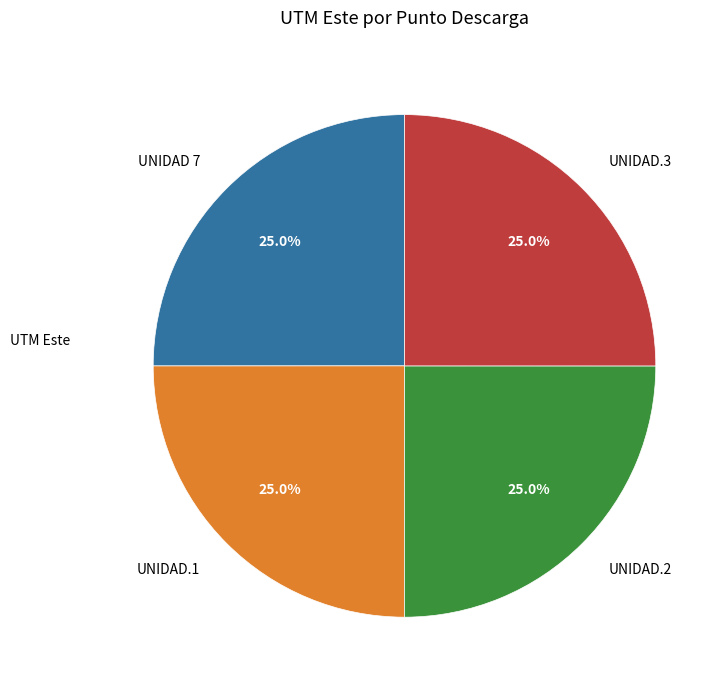

Is there a majority slice in this chart?

No